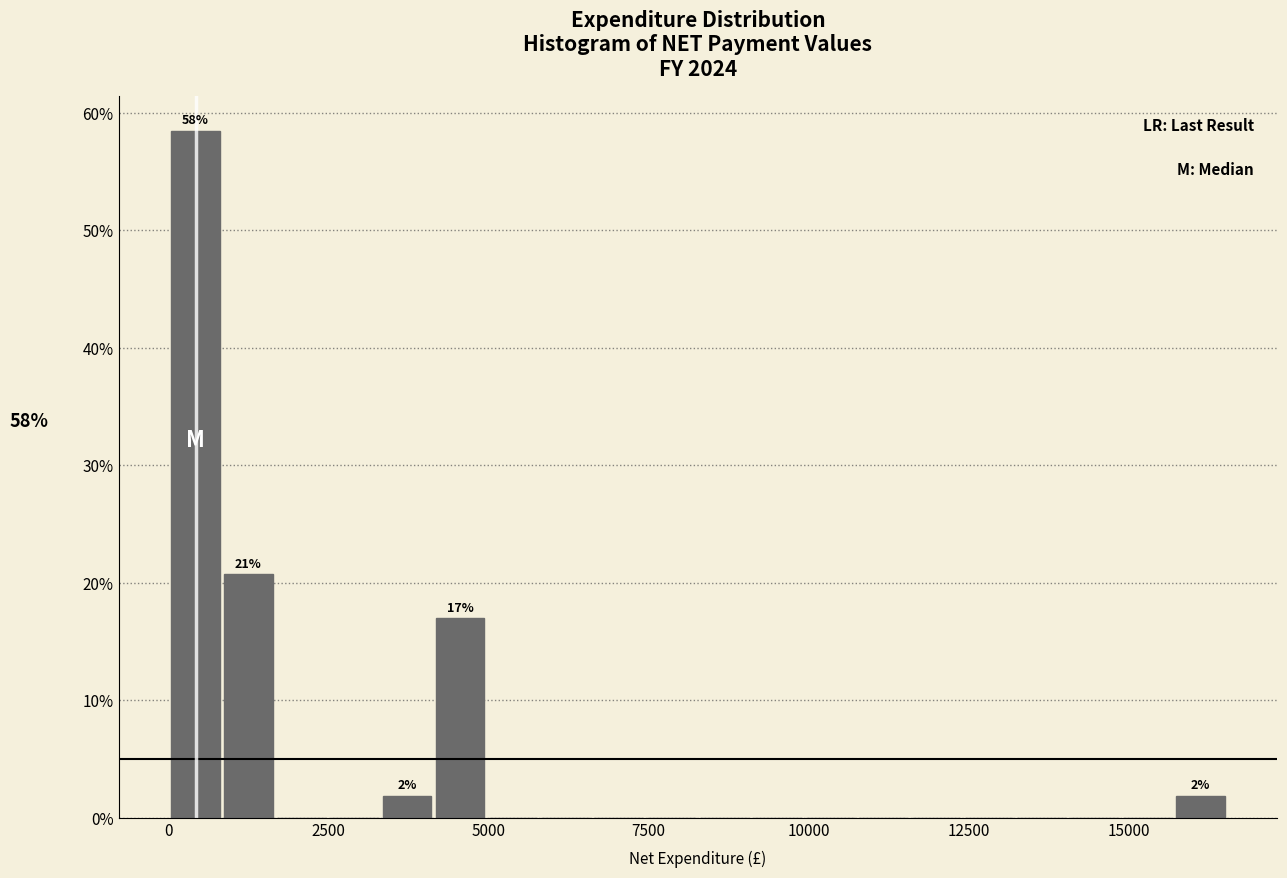

Read against the x-axis, roughly where is the centre of the tallest bar?

500